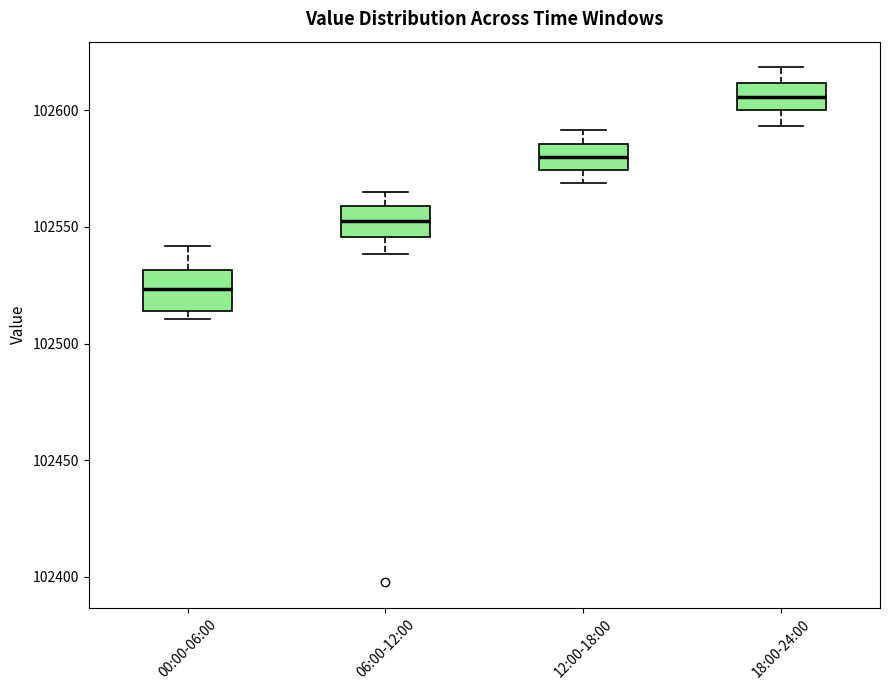

Which box's median line is the highest?

18:00-24:00